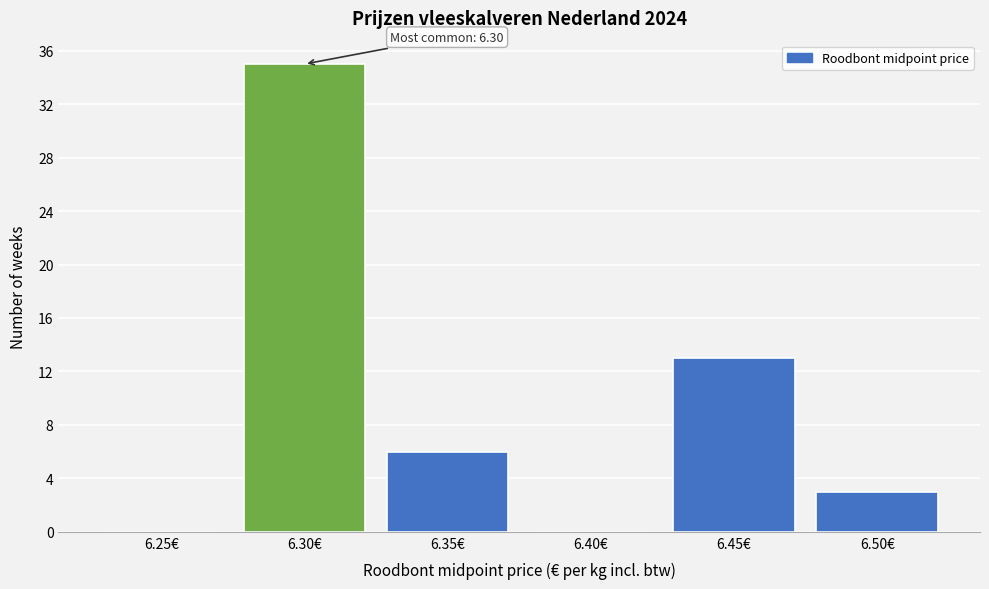

Reading left to right, what are all the values shown in this chart?

6.25€=0	6.30€=35	6.35€=6	6.40€=0	6.45€=13	6.50€=3